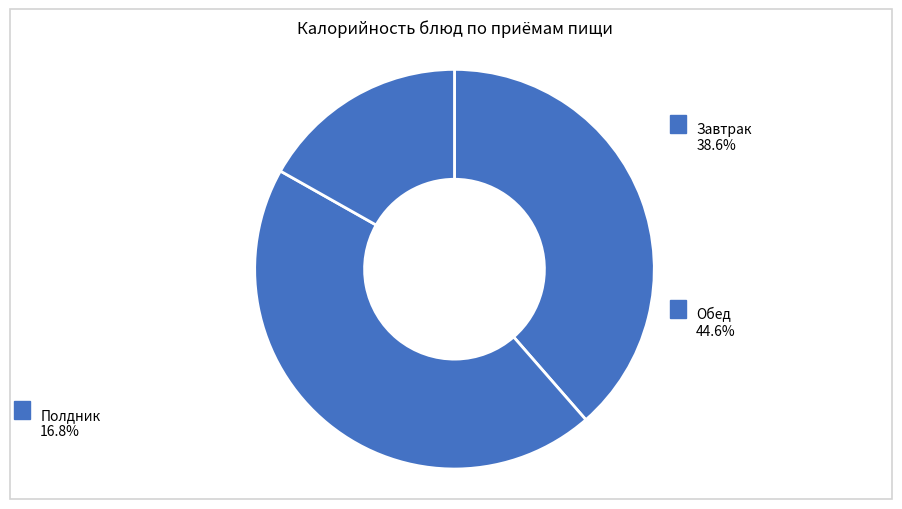

How many slices are in this pie chart?

3